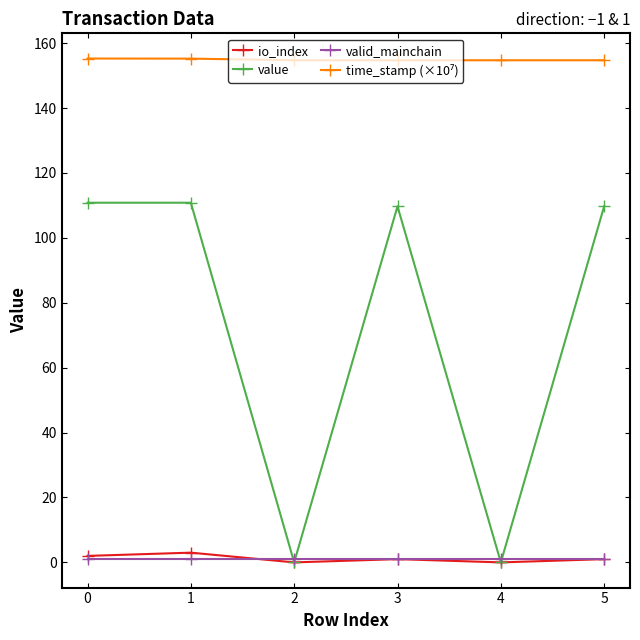

Which series has the largest range (max minus min)?

value